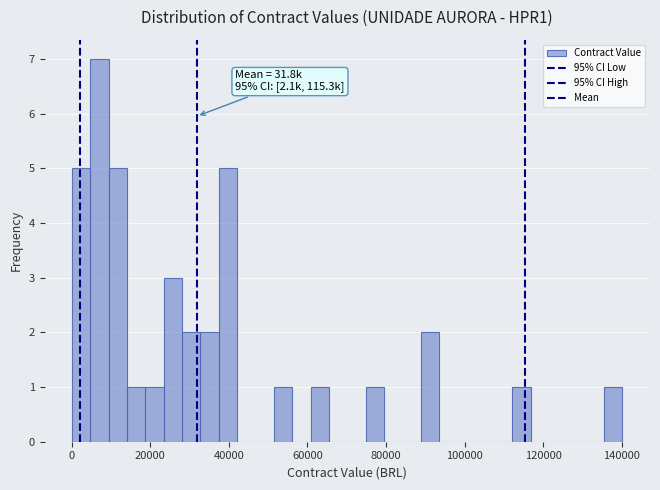

Around what value on the x-axis is the tallest bar? Give the approximate position of its centre, as read against the axis.

8000